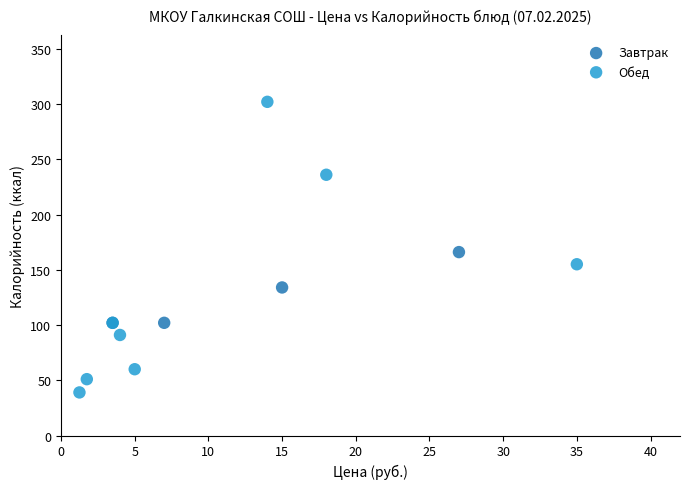

Which series has the largest Y range (max minus min)?

Обед